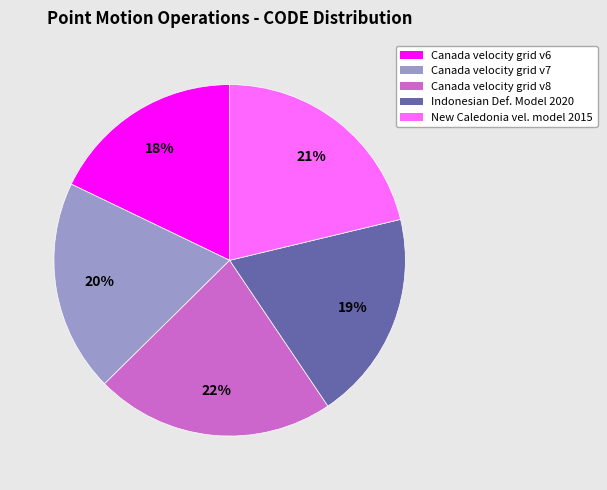

To the nearest percent, what is the difference between the largest and smallest slice percentages?

4%